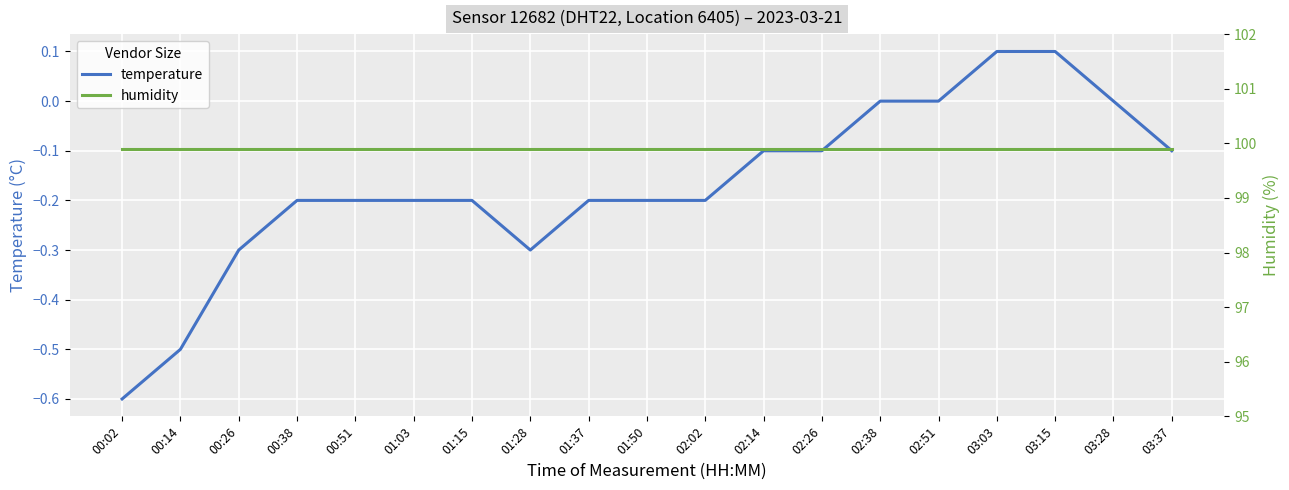

Which series has the widest spread of values?

temperature